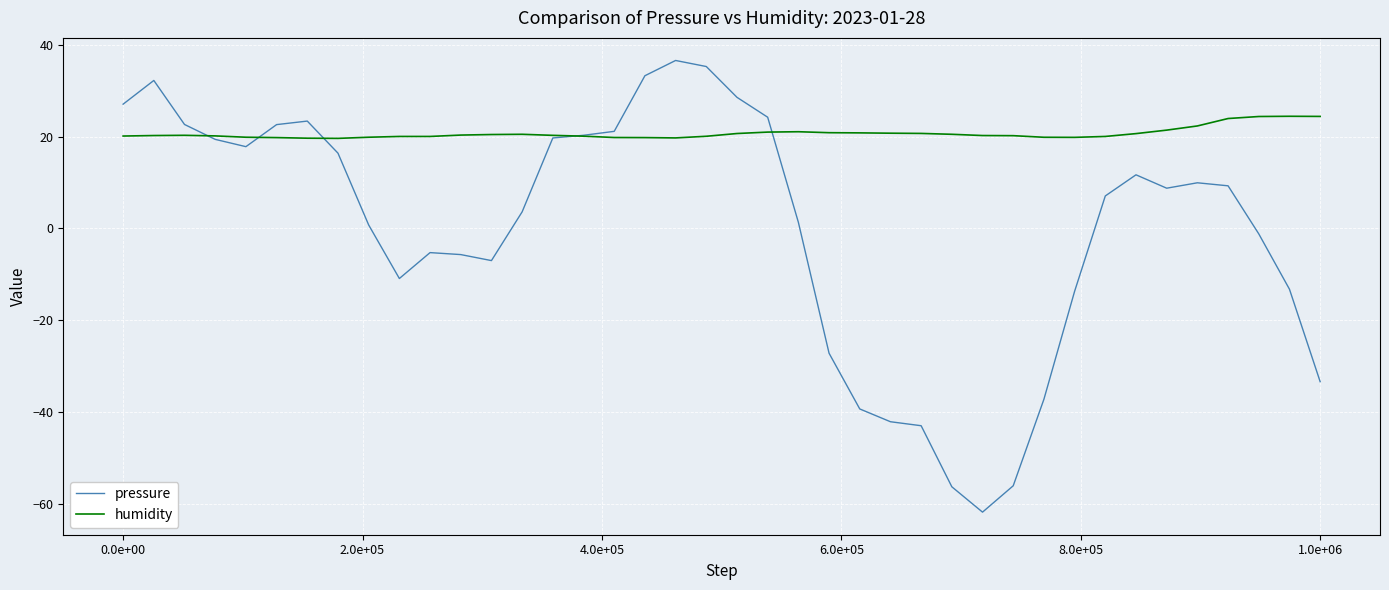

Which series has the largest range (max minus min)?

pressure